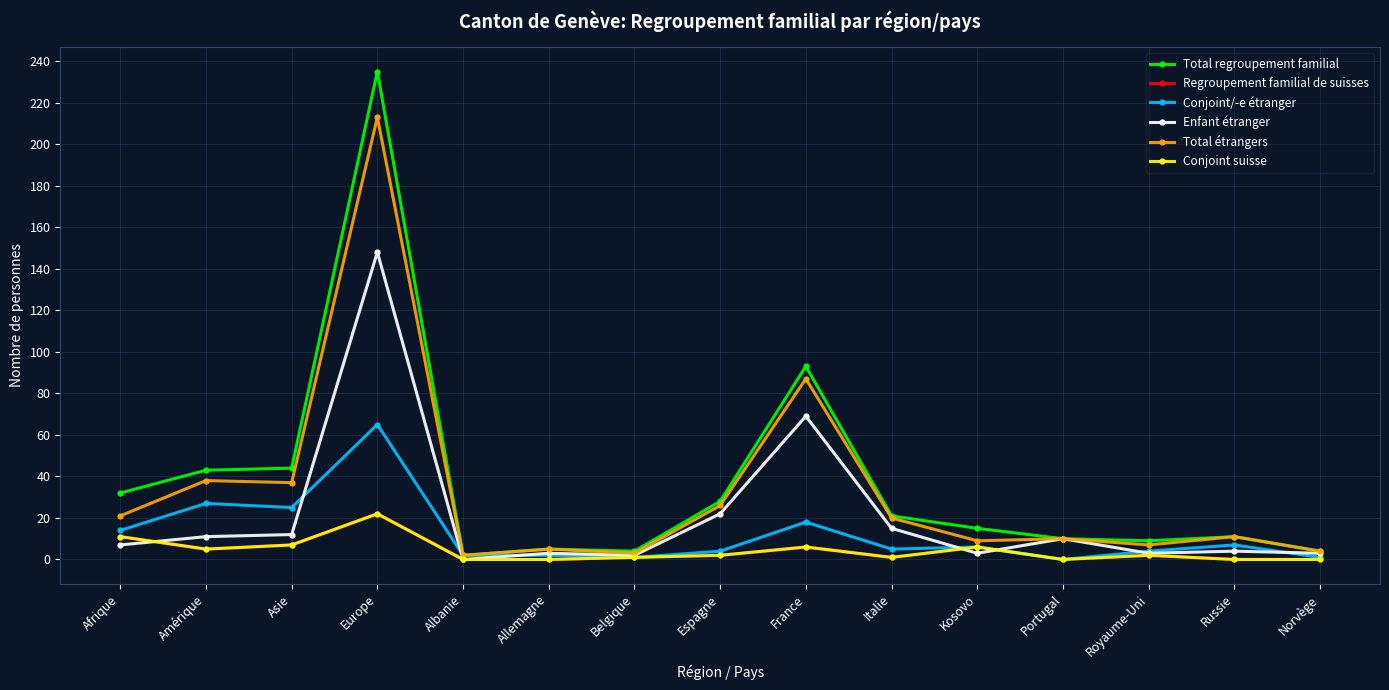

What is the highest value of the Conjoint suisse series?

22